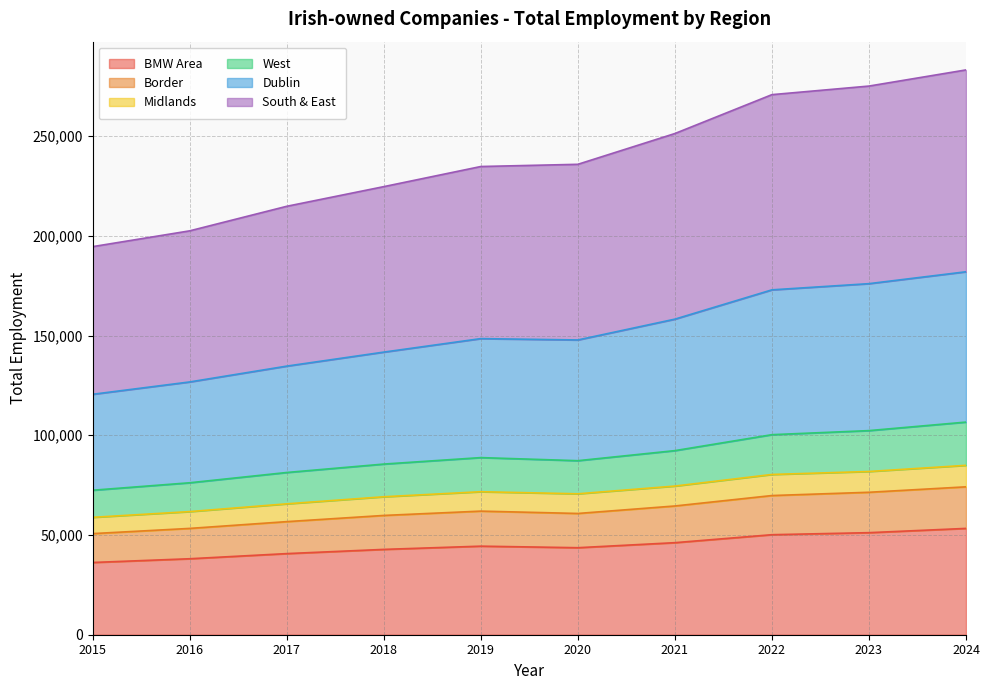

What is the total value across all series at 2018?

224670